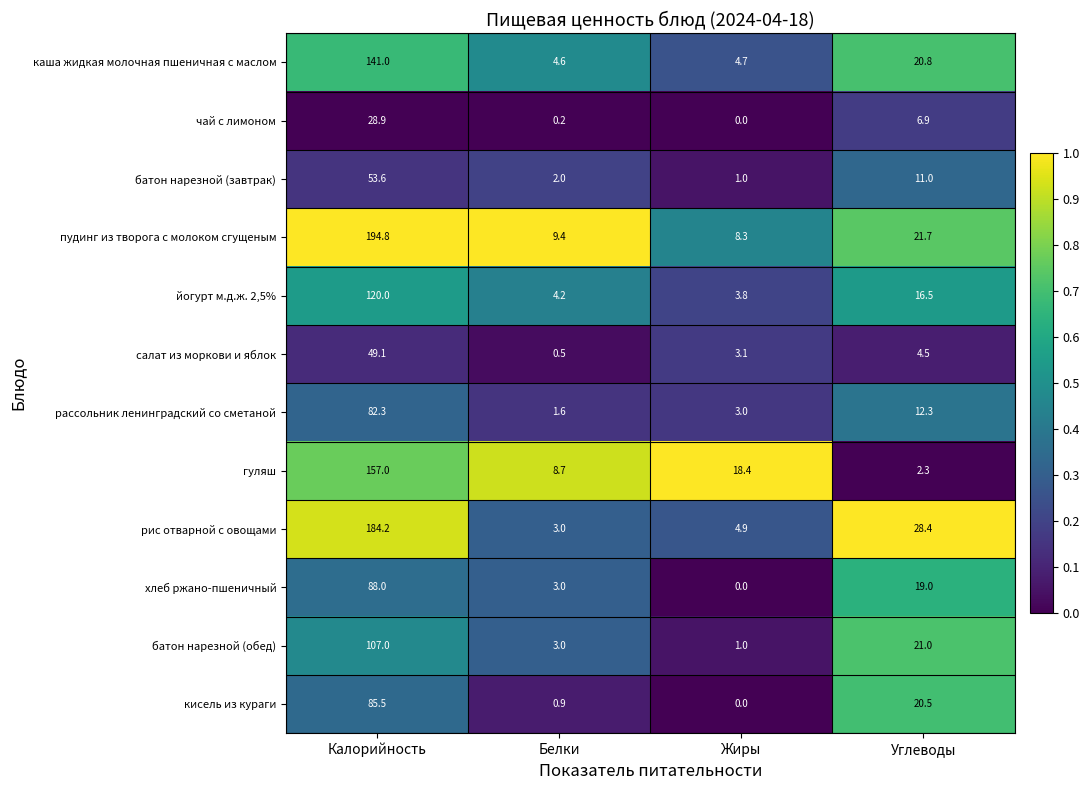

What is the sum of the пудинг из творога с молоком сгущеным values at Жиры and Белки?

17.7